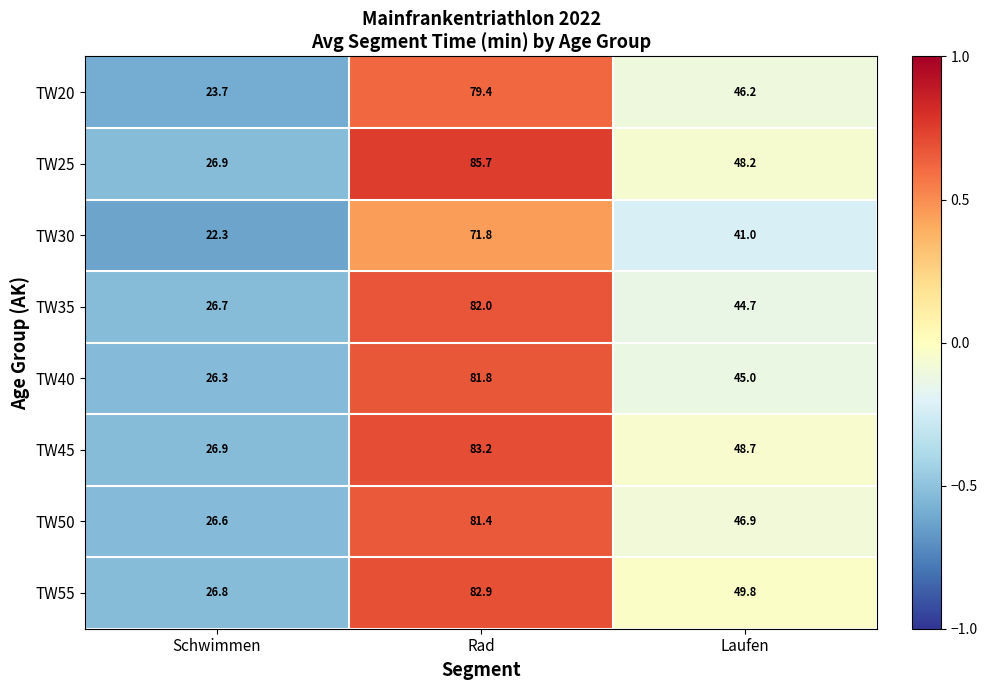

What is the sum of all TW30 values?

135.1